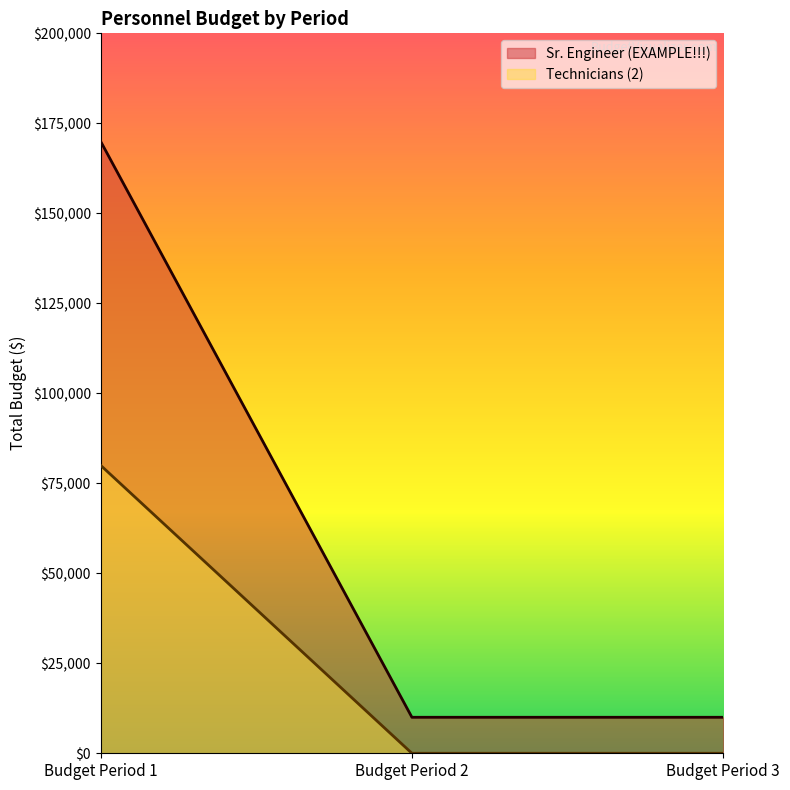

List the labels in order of Technicians (2) value, largest first.

Budget Period 1, Budget Period 2, Budget Period 3